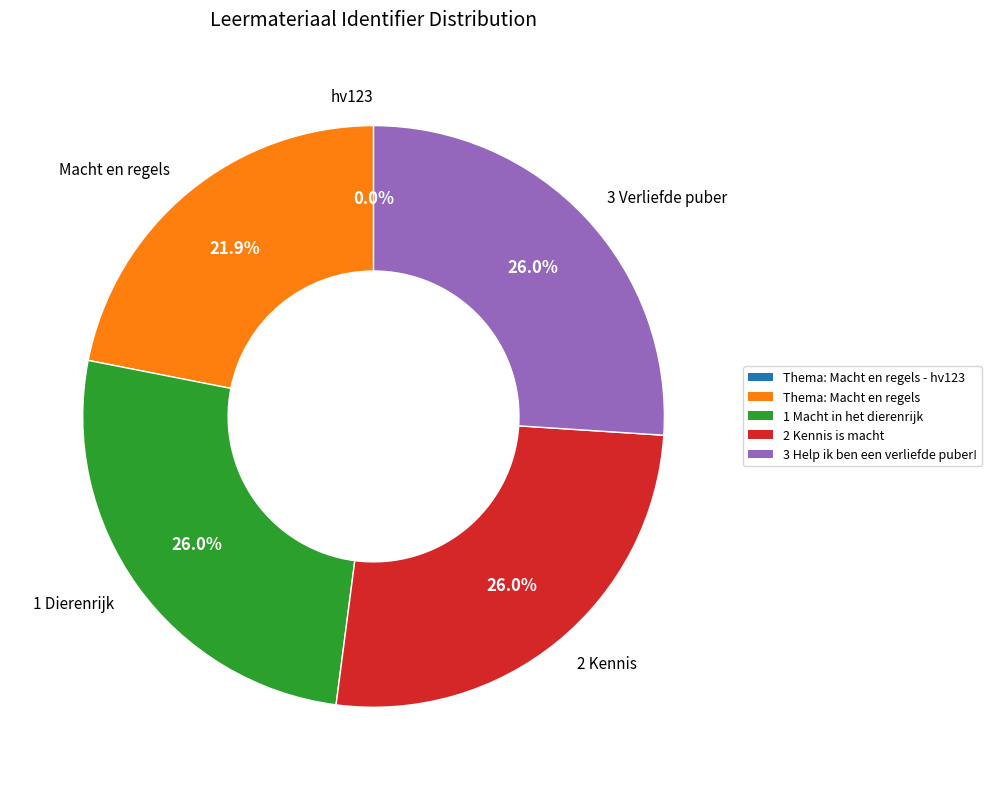

What percentage do 2 Kennis and Macht en regels together represent?

47.9%